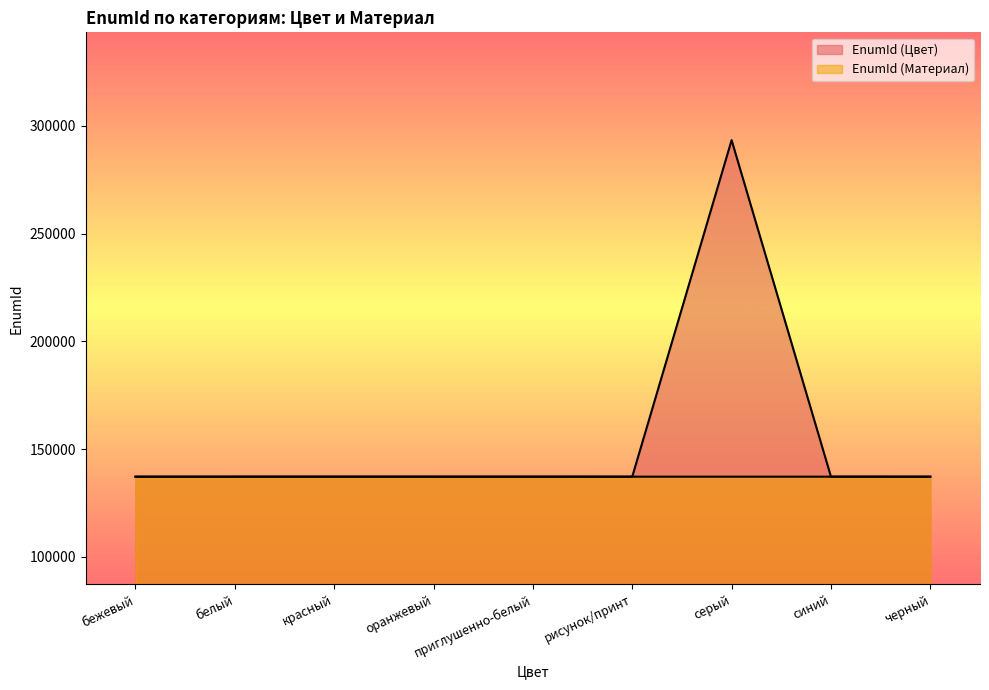

At how many categories does at least one series exceed 184836?

1